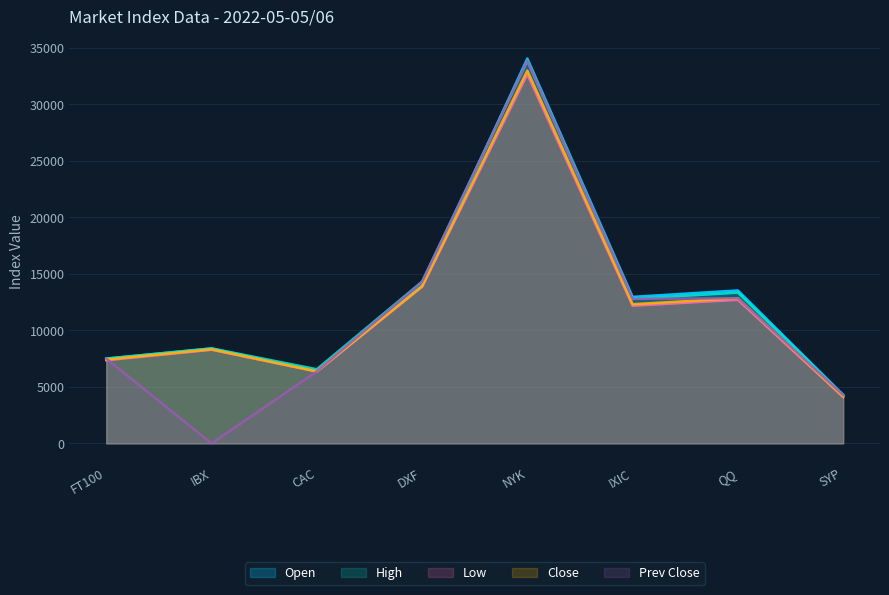

What are all the series names shown in the legend?

Open, High, Low, Close, Prev Close